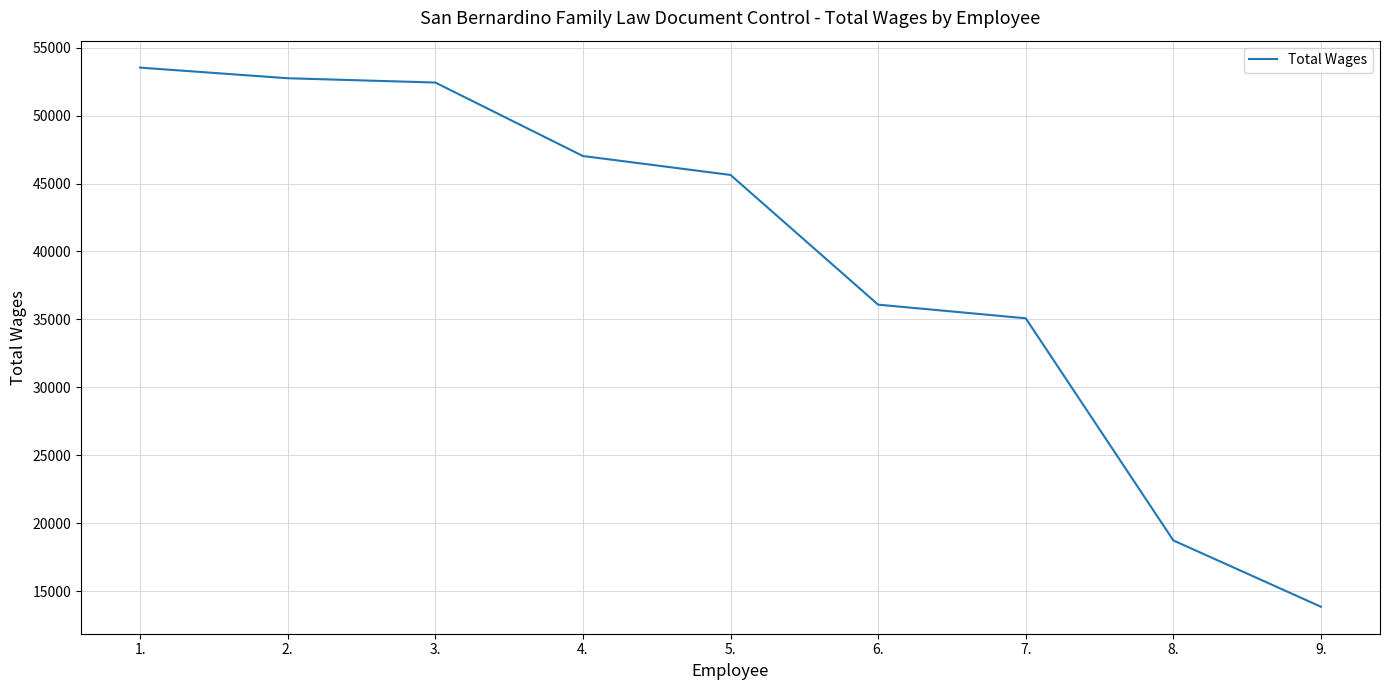

Read the value at 2..

52747